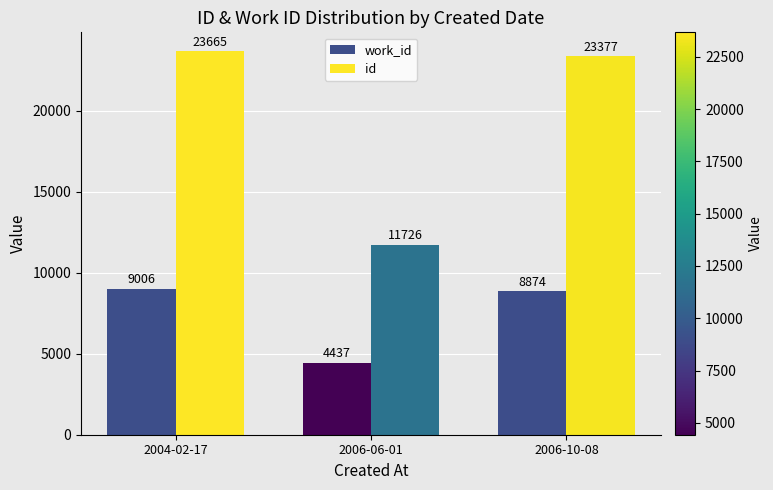

How many data points does each series have?

3